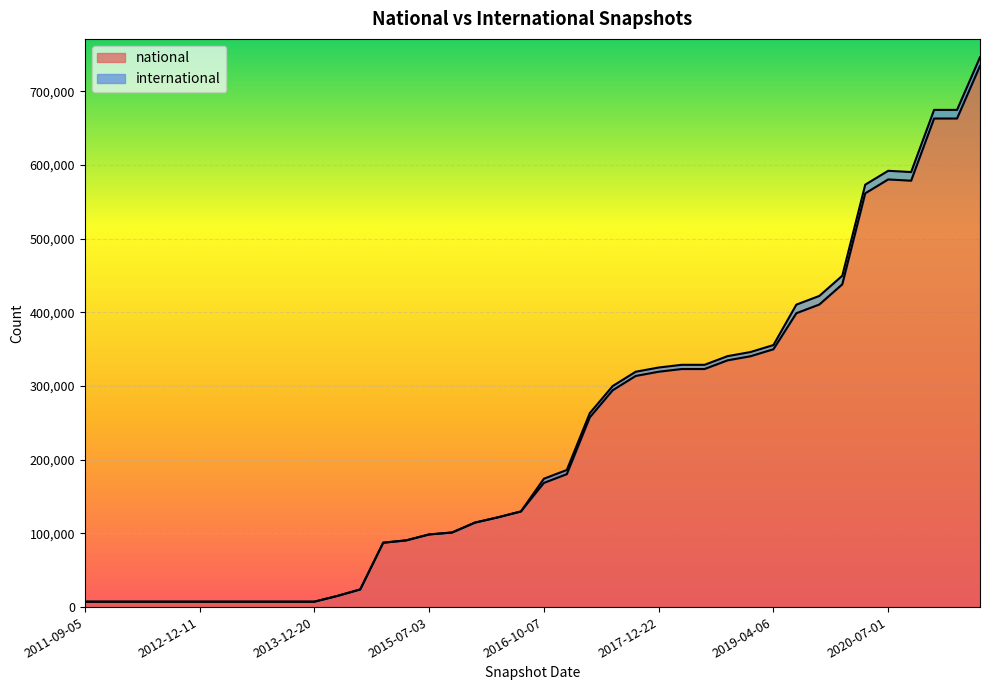

What is the label of the 12th point from the right?

2018-09-28